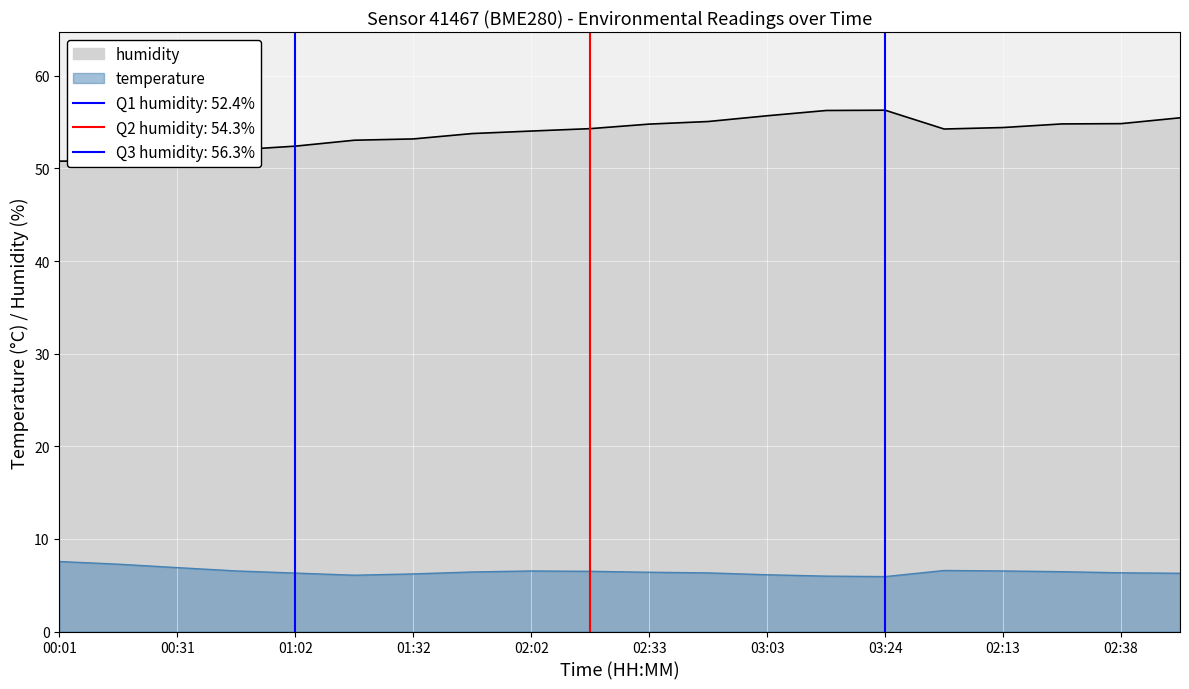

What is the minimum value for temperature?

5.9